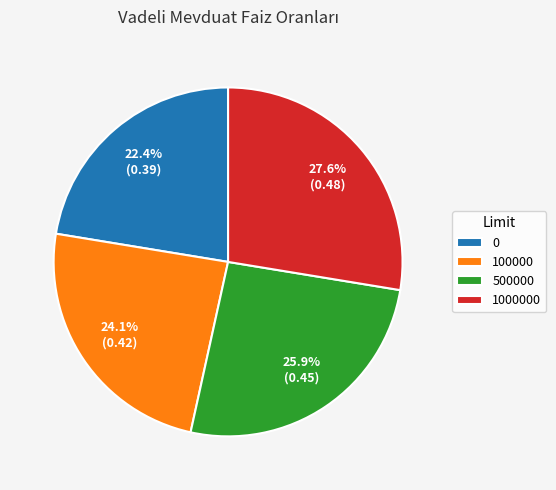

Is it true that 100000 is 24% of the pie?

True